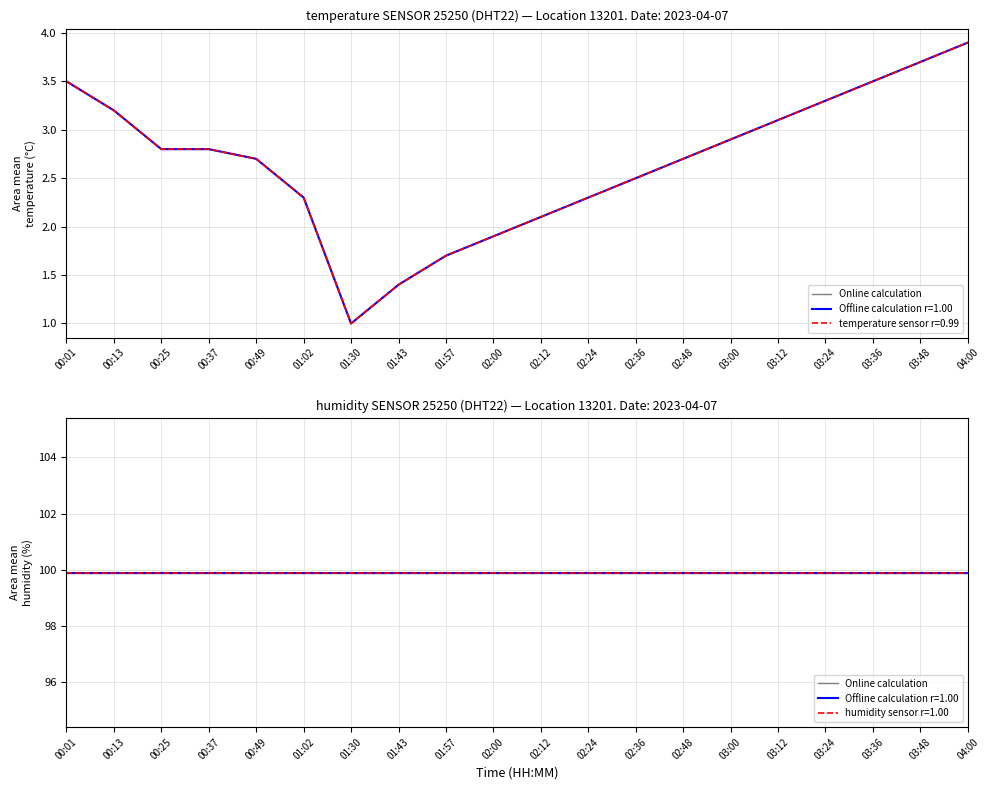

What is the smallest value displayed?

1.0